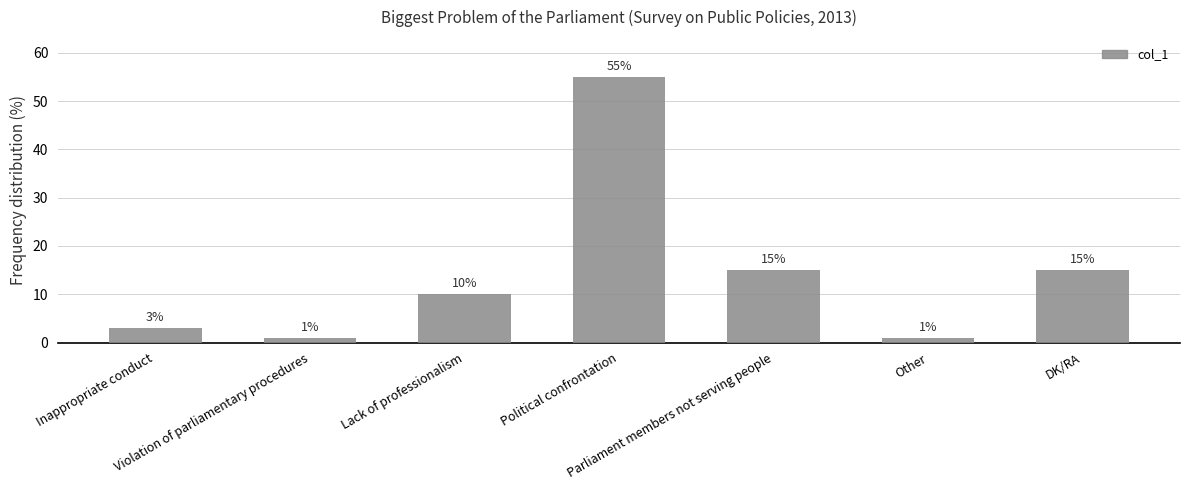

What is the greatest value displayed?

55